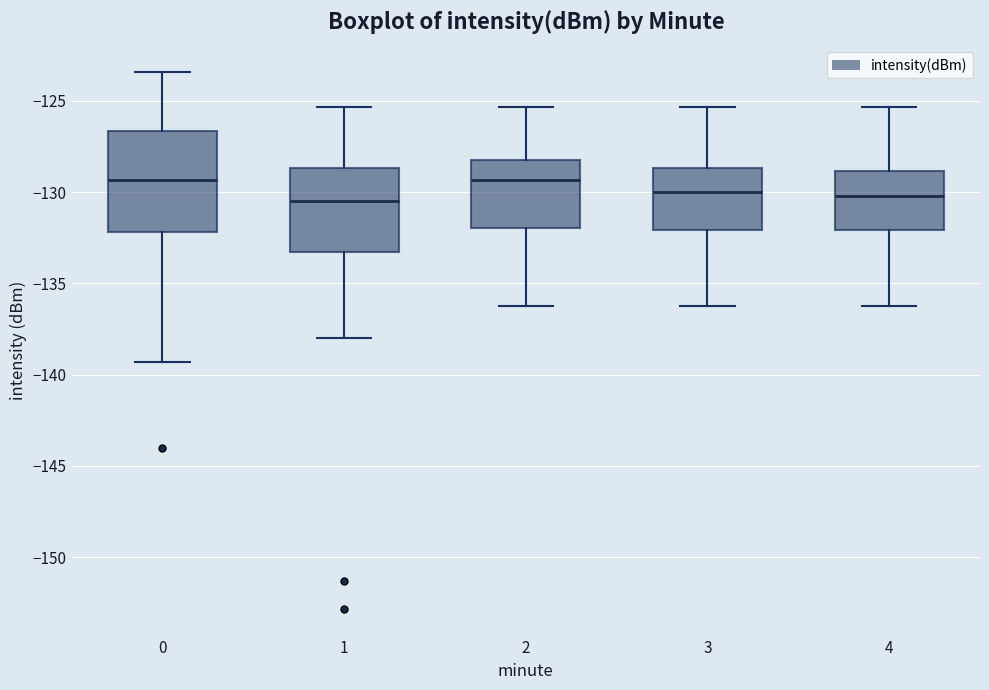

Reading left to right, read every box against the y-axis: the position of its median line, the range the box covers, and the ends of its whiskers. The values are not printed on the chart, so give them approximately, as read against the axis.

0: median -129.5, box -132.0 to -126.5, whiskers -139.5 to -123.5
1: median -130.5, box -133.5 to -128.5, whiskers -138.0 to -125.5
2: median -129.5, box -132.0 to -128.5, whiskers -136.0 to -125.5
3: median -130.0, box -132.0 to -128.5, whiskers -136.0 to -125.5
4: median -130.0, box -132.0 to -129.0, whiskers -136.0 to -125.5